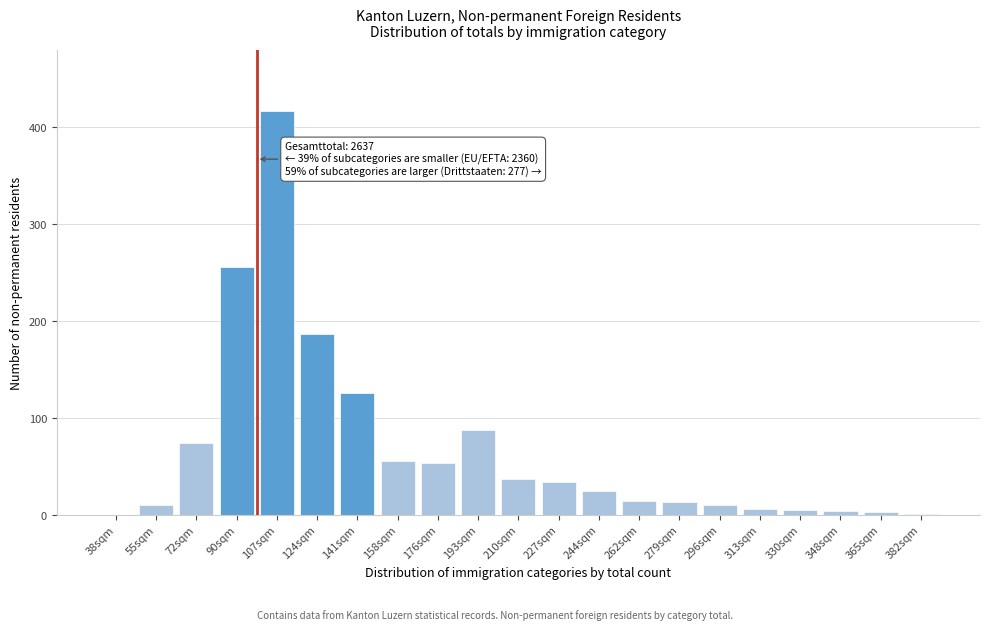

What is the greatest value displayed?

417